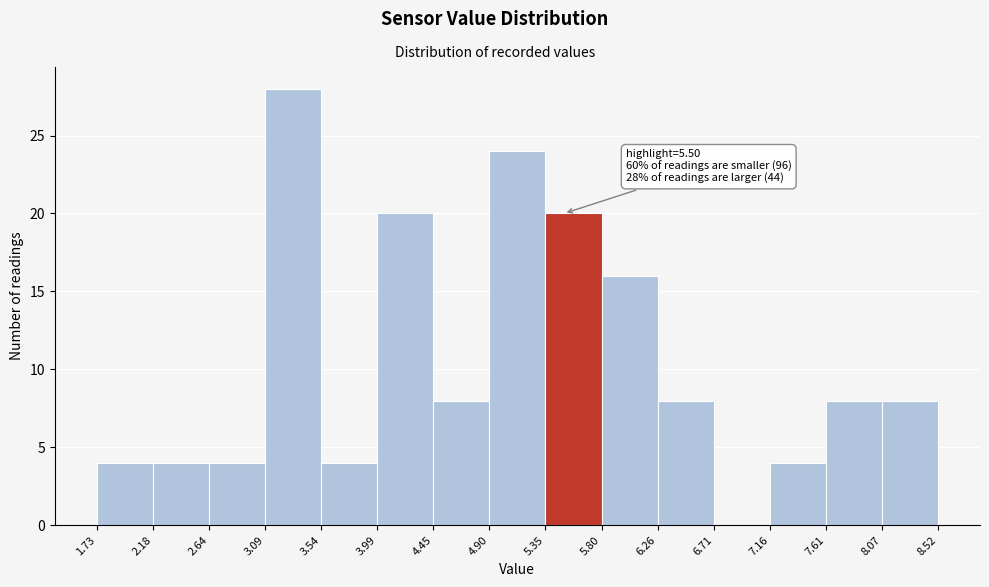

Over which range of the x-axis is the bar tallest?

3.09 to 3.54